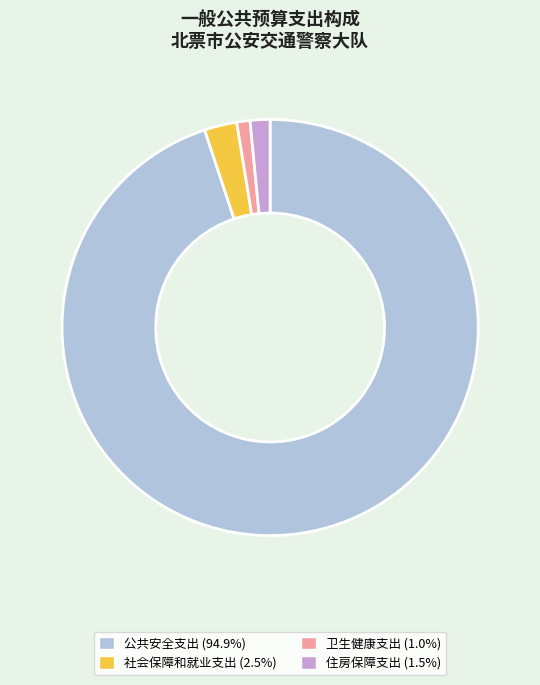

Rank the categories by value from lowest to highest.

卫生健康支出, 住房保障支出, 社会保障和就业支出, 公共安全支出